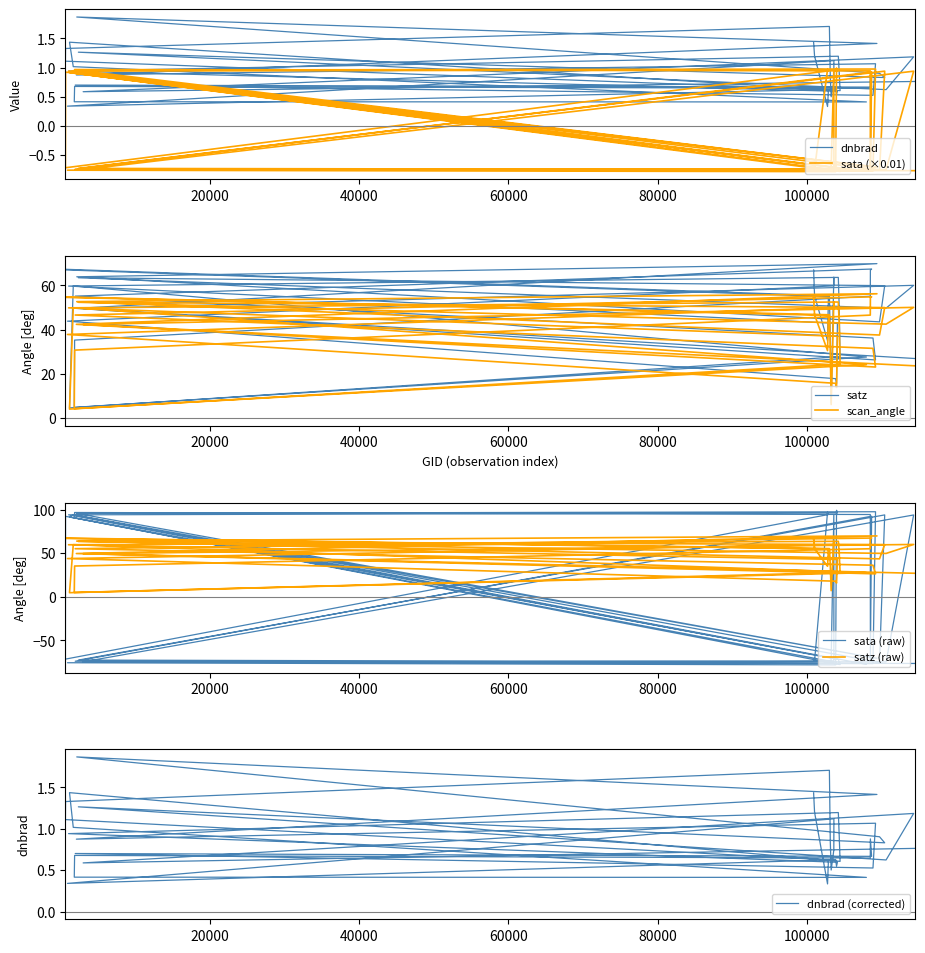

What is the approximate value of sata at 114275?

0.9